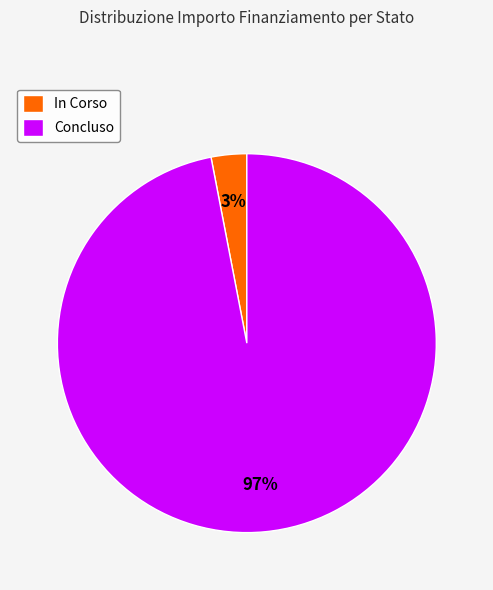

What is the smallest slice in the pie chart?

In Corso